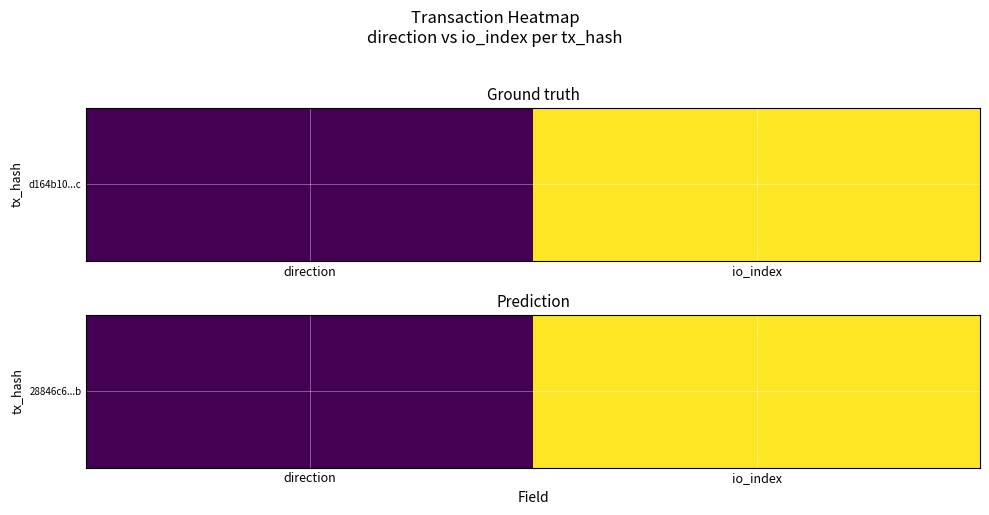

At which label is the value closest to 13?

direction